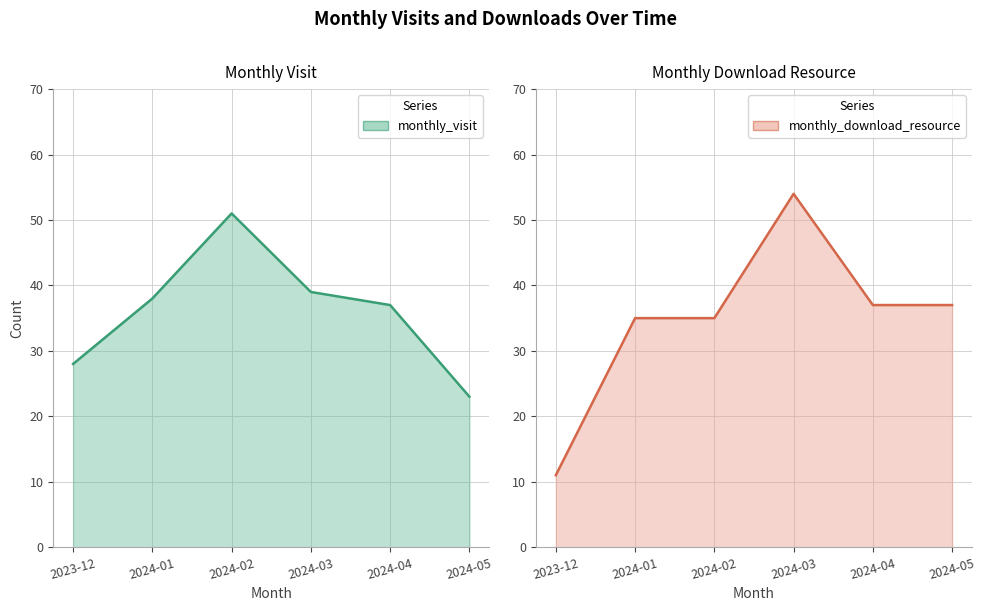

Between 2024-01 and 2024-03, which series saw the biggest shift?

monthly_download_resource